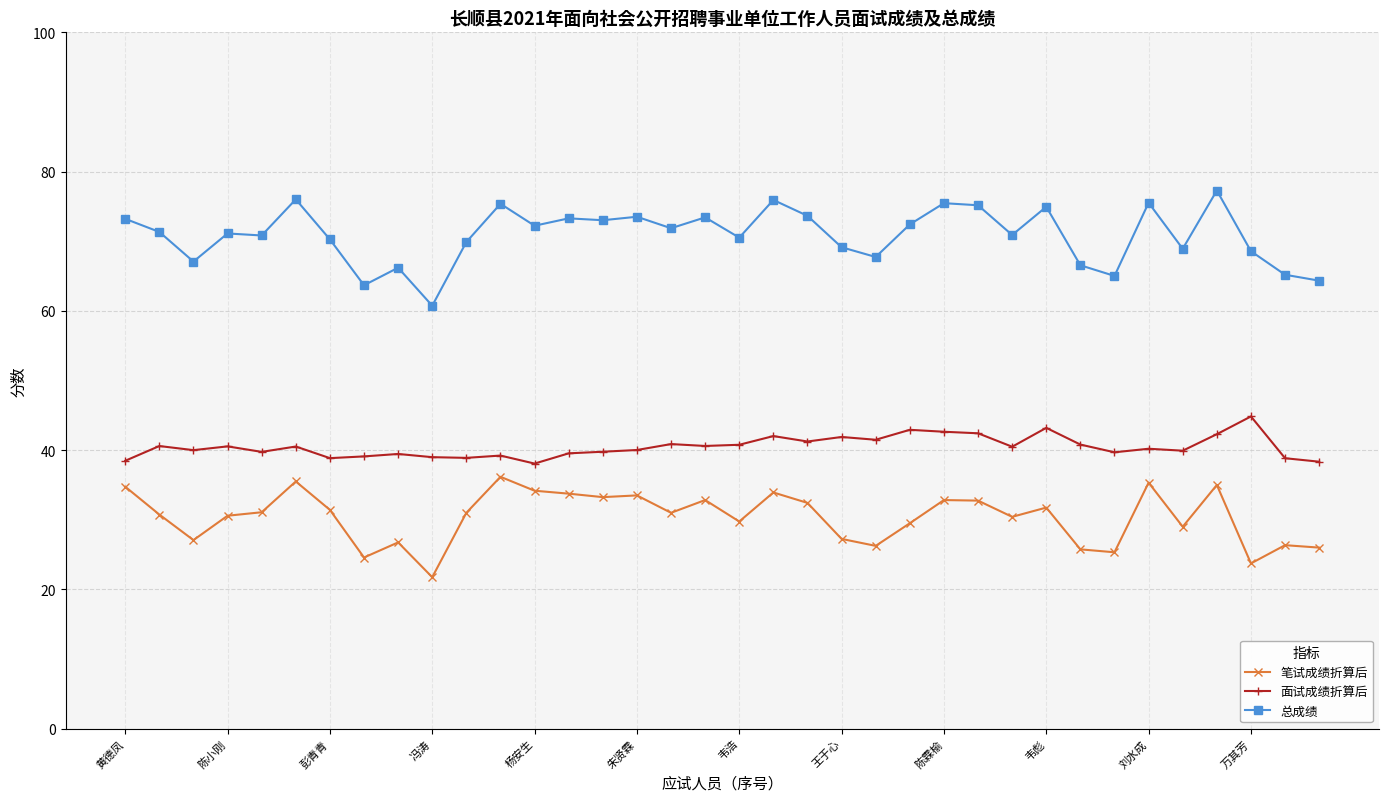

True or false: 笔试成绩折算后 has more than 2 interior local peaks.

True